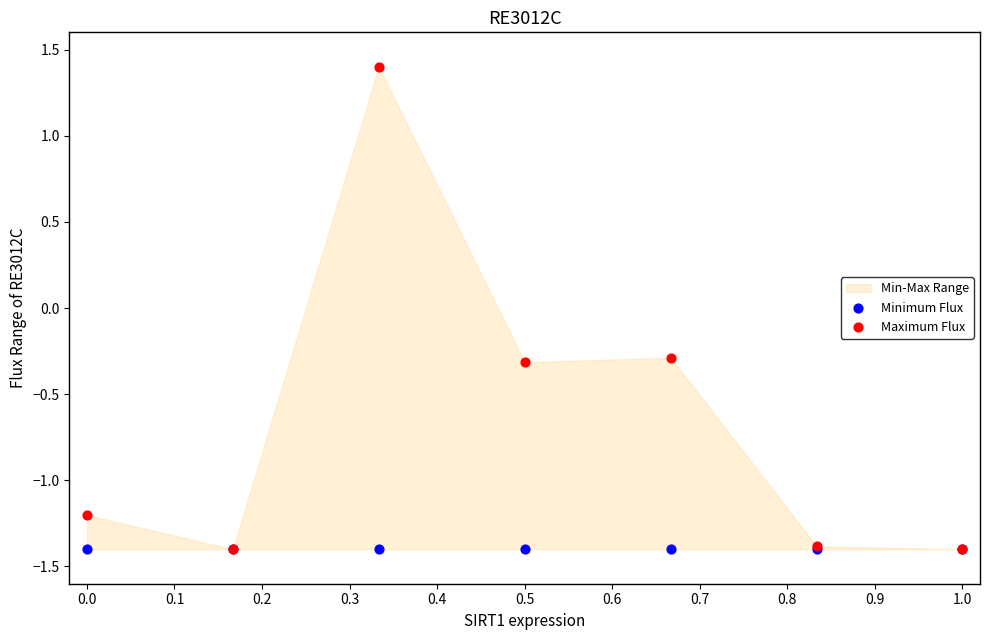

In the Minimum Flux series, what Y value is closest to -1?

-1.4